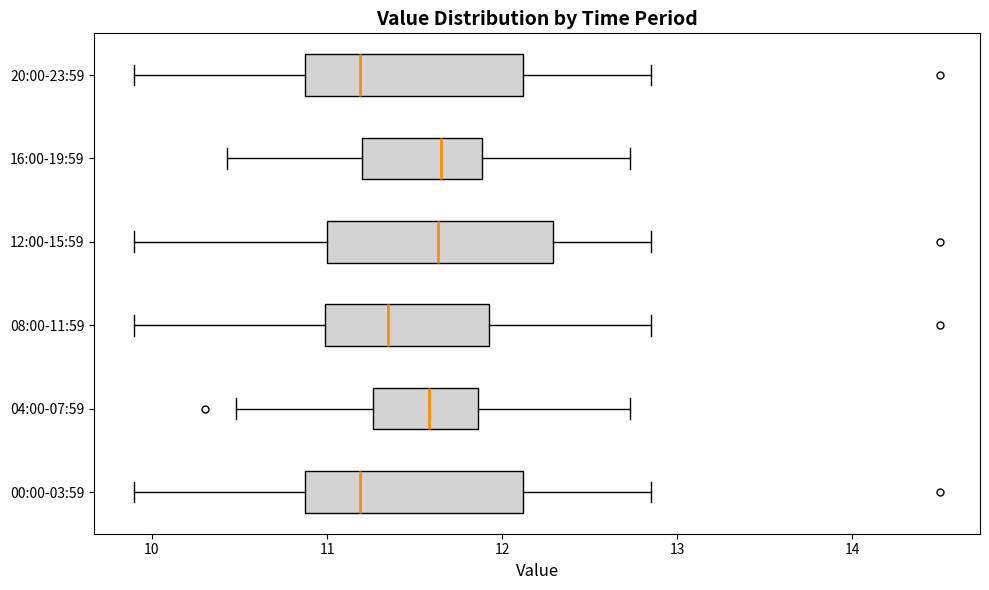

Reading bottom to top, transcribe this box plot: for each box, give where its median line is, the range the box spans, and where its two whiskers end, as read against the x-axis. The values are not printed on the chart, so give them approximately, as read against the axis.

00:00-03:59: median 11.2, box 10.9 to 12.1, whiskers 9.9 to 12.9
04:00-07:59: median 11.6, box 11.3 to 11.9, whiskers 10.5 to 12.7
08:00-11:59: median 11.4, box 11.0 to 11.9, whiskers 9.9 to 12.9
12:00-15:59: median 11.6, box 11.0 to 12.3, whiskers 9.9 to 12.9
16:00-19:59: median 11.7, box 11.2 to 11.9, whiskers 10.4 to 12.7
20:00-23:59: median 11.2, box 10.9 to 12.1, whiskers 9.9 to 12.9